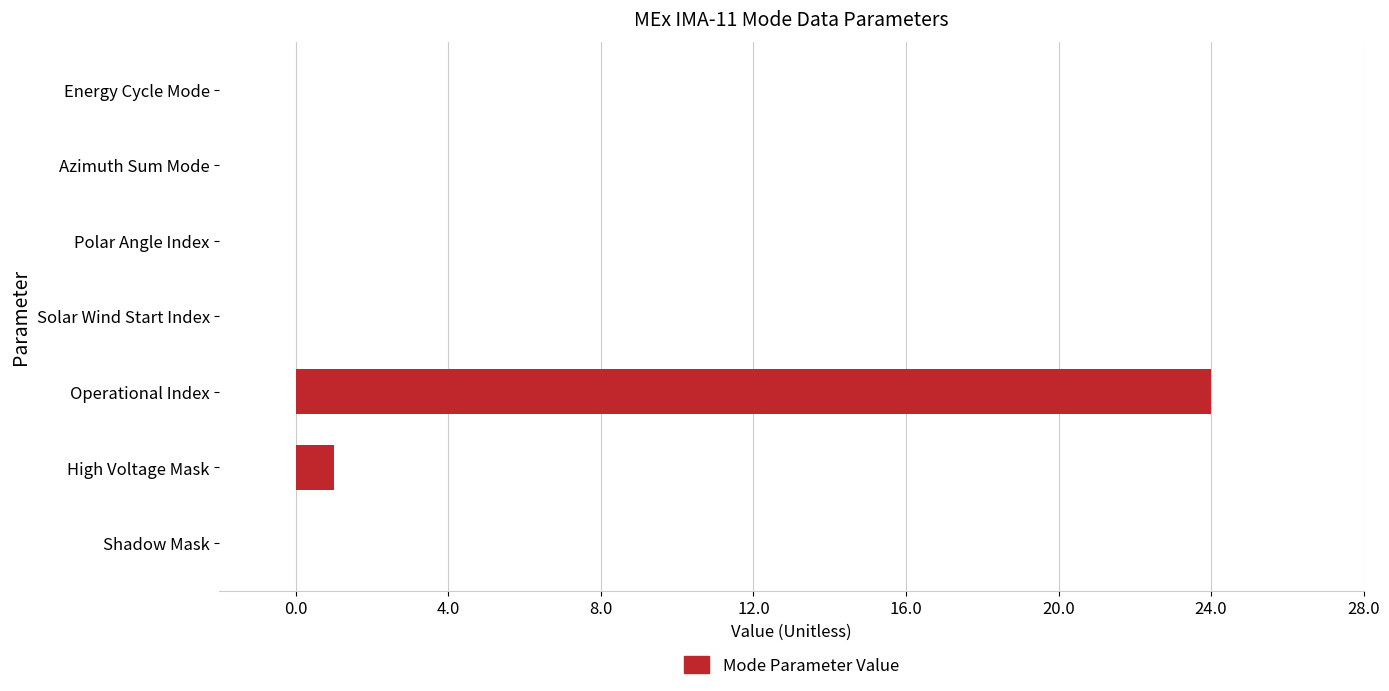

At which category does the chart reach its peak across all series?

Operational Index